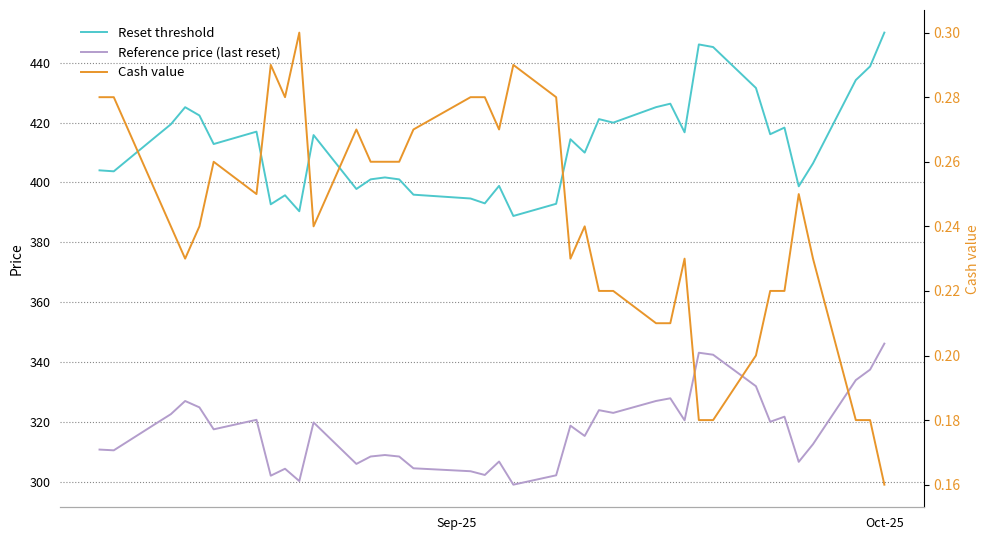

How many series are shown in this chart?

3